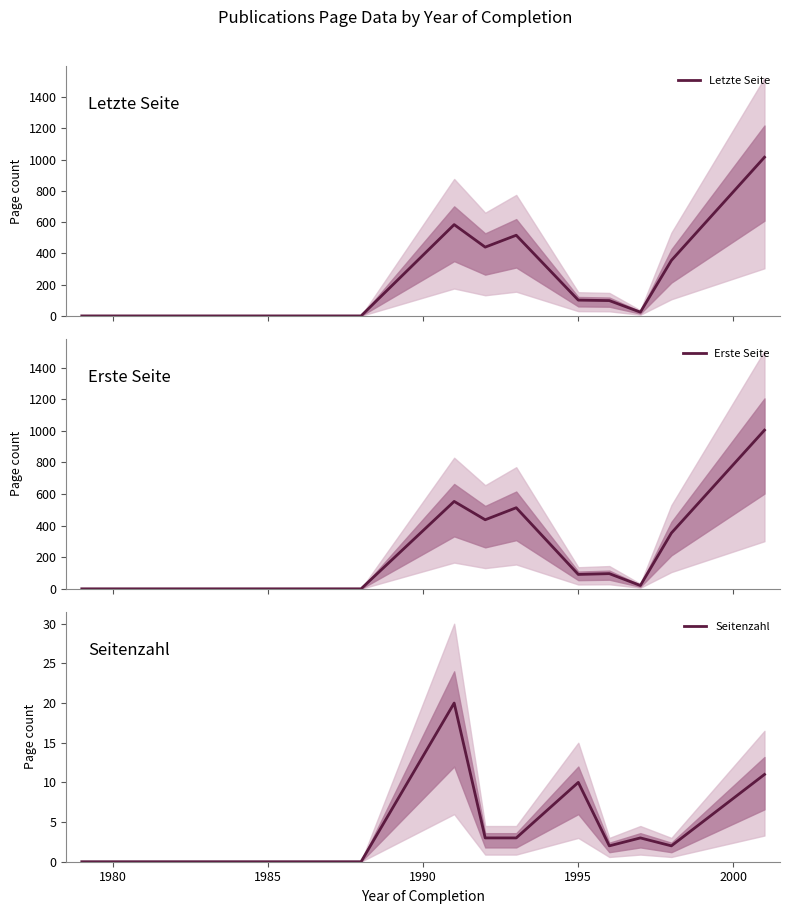

Which series has the widest spread of values?

Letzte Seite